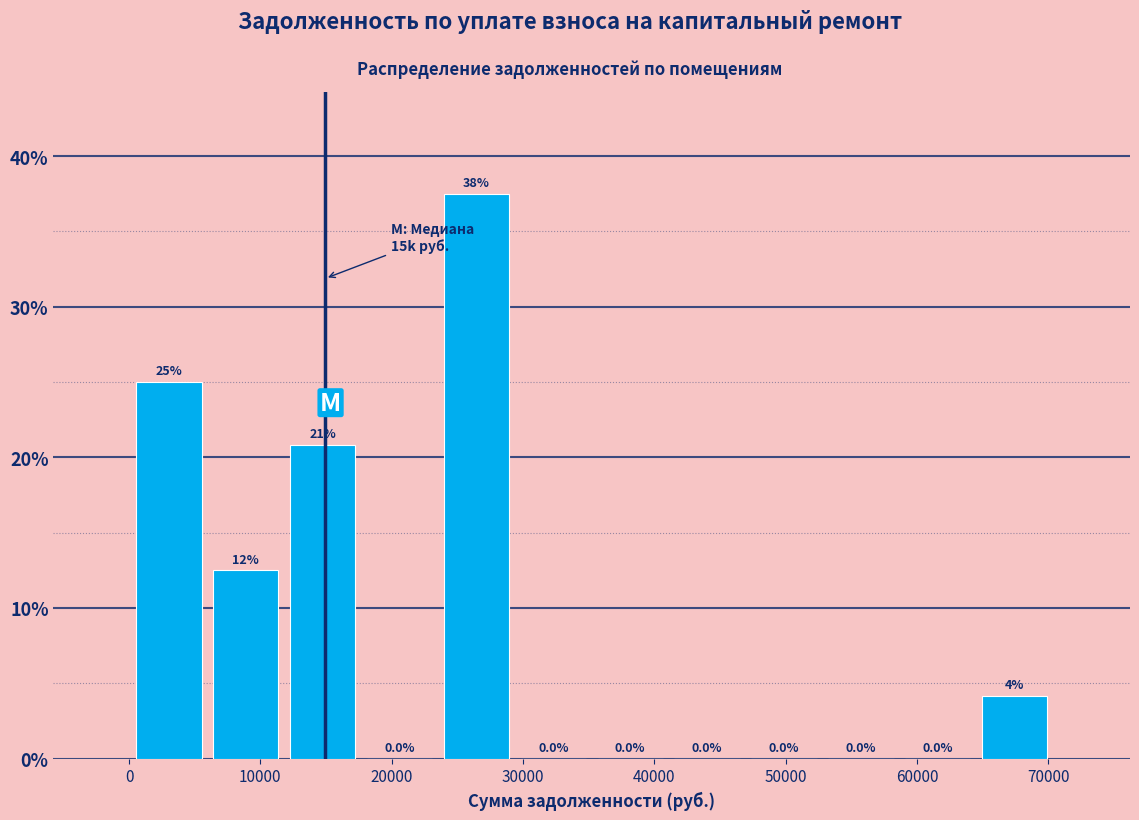

Over which range of the x-axis is the bar tallest?

24000 to 29000